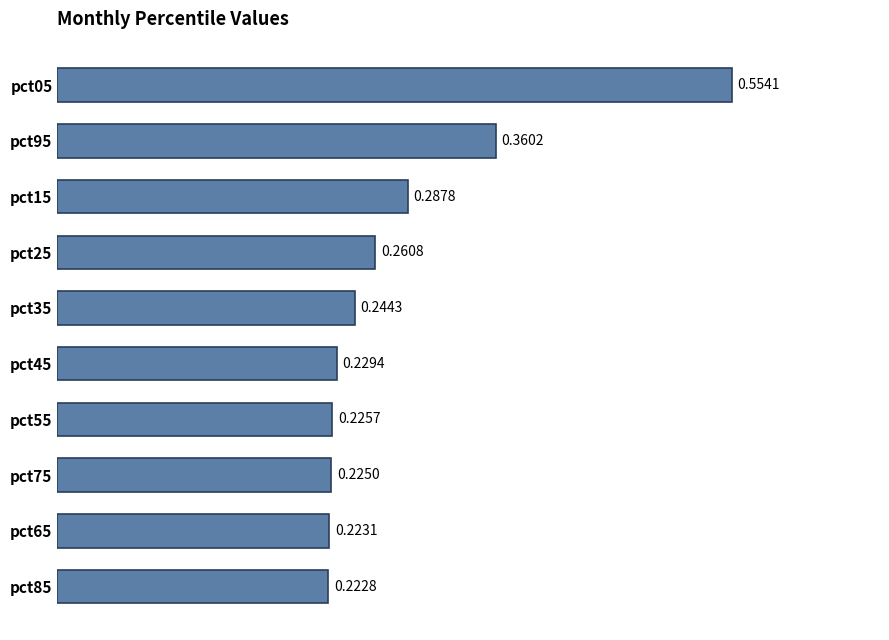

Count the number of categories in the chart.

10